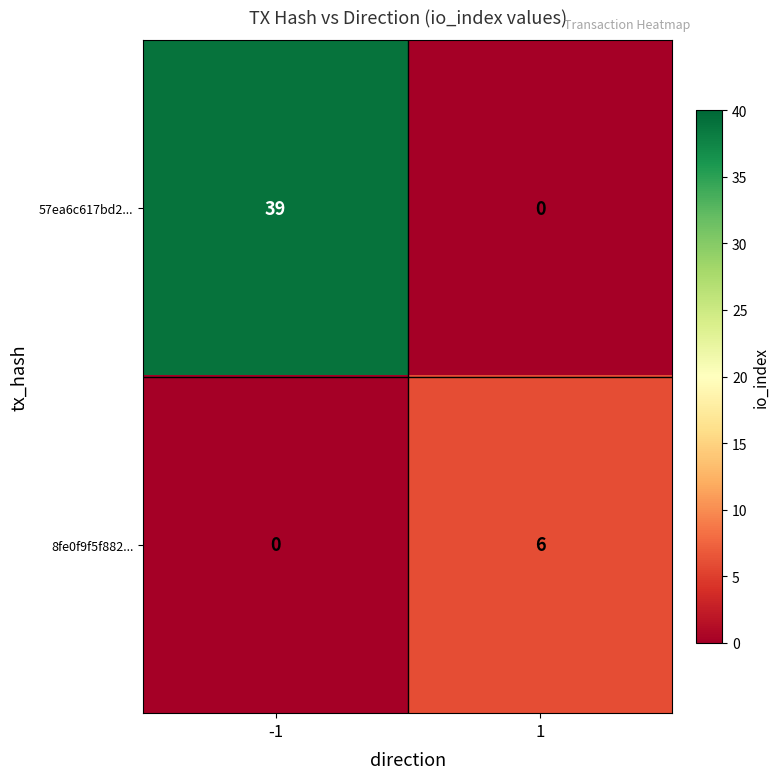

Reading left to right, what are all the values shown in this chart?

57ea6c617bd2...: 39	0
8fe0f9f5f882...: 0	6